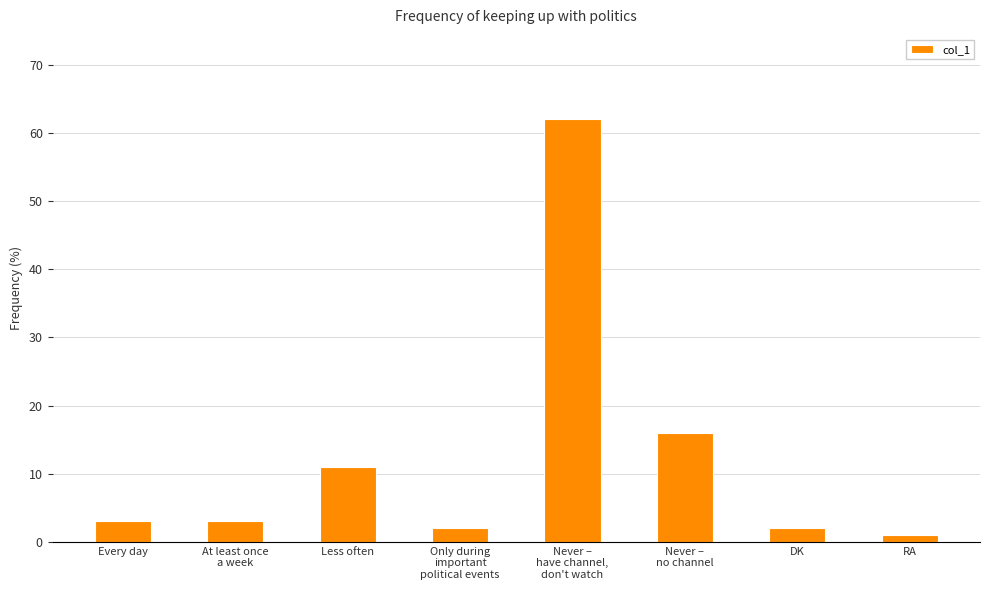

What is the change in value from At least once
a week to Never –
no channel?

+13